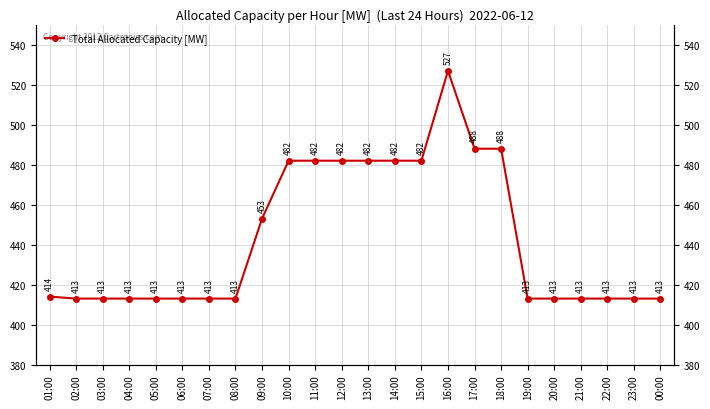

List the labels in order of value, largest first.

16:00, 17:00, 18:00, 10:00, 11:00, 12:00, 13:00, 14:00, 15:00, 09:00, 01:00, 02:00, 03:00, 04:00, 05:00, 06:00, 07:00, 08:00, 19:00, 20:00, 21:00, 22:00, 23:00, 00:00